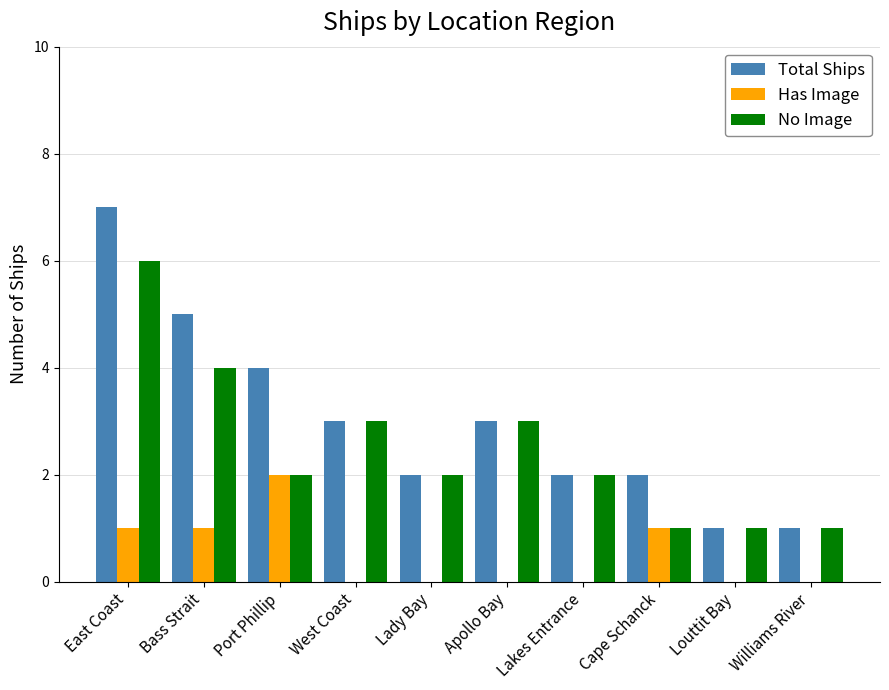

What are all the series names shown in the legend?

Total Ships, Has Image, No Image